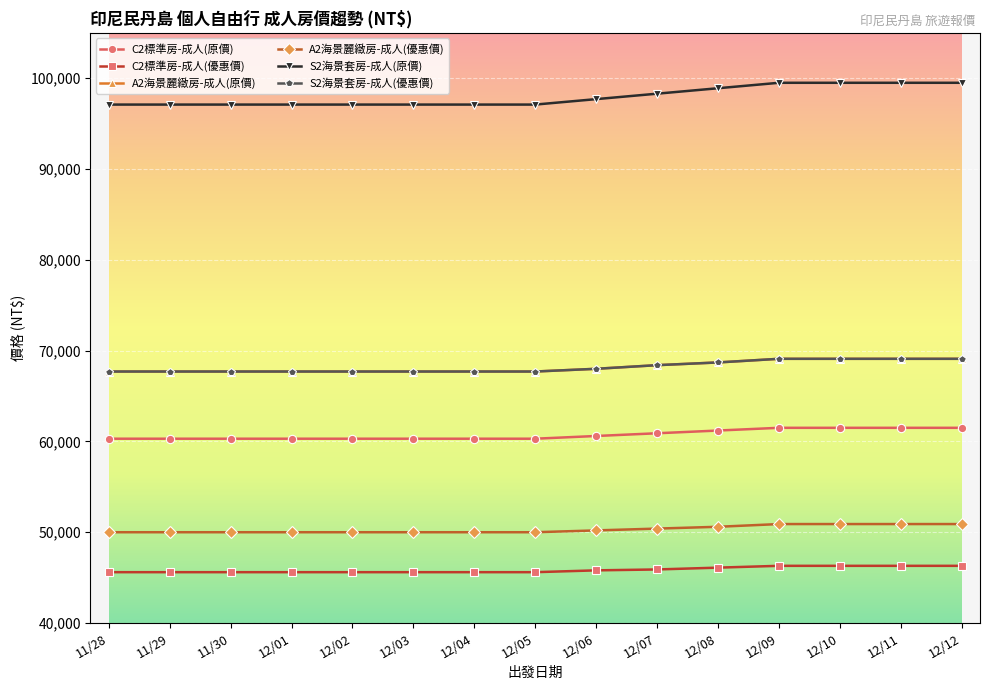

Which series has the largest total across all categories?

S2海景套房-成人(原價)